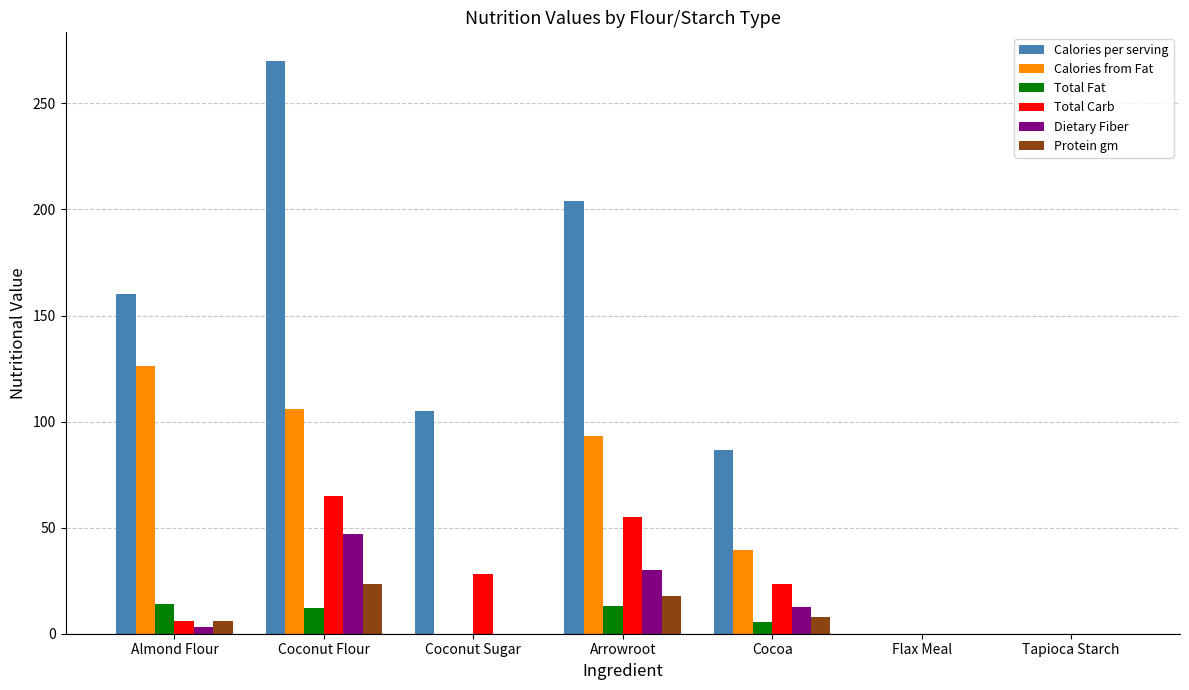

How many groups of bars are there?

7